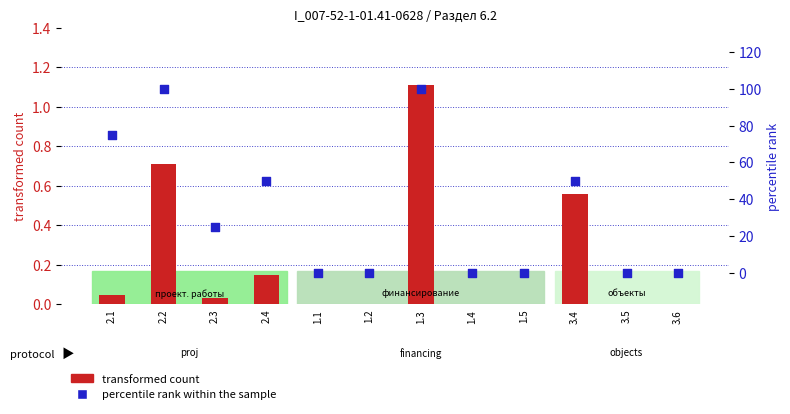

Which series reaches the minimum Y coordinate?

transformed count